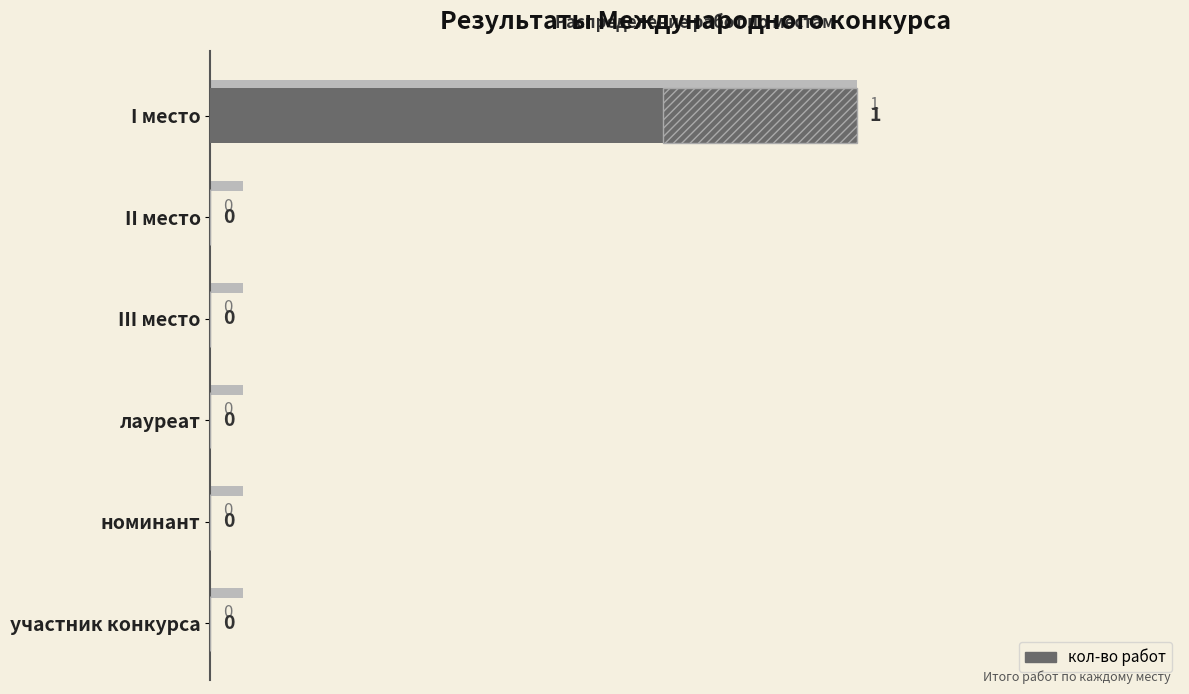

What is the difference between the maximum and second lowest values?

1